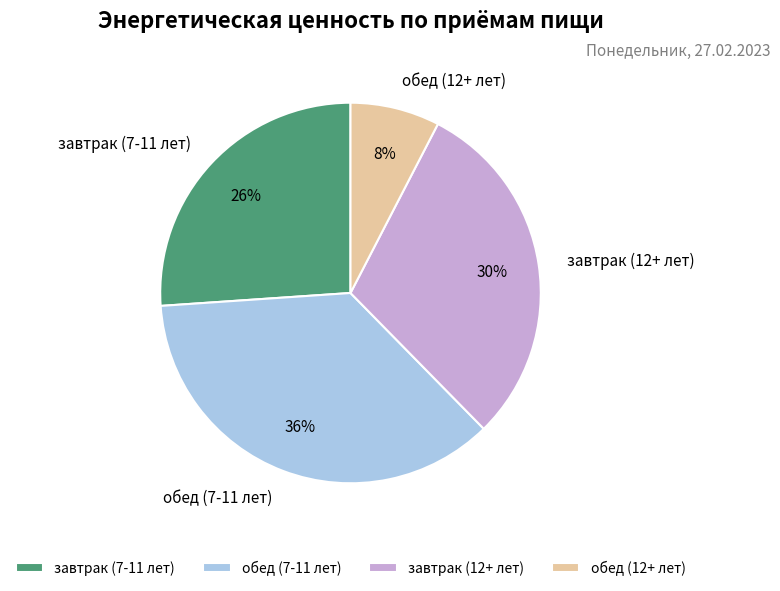

To the nearest percent, what percentage of the pie is завтрак (7-11 лет)?

26%